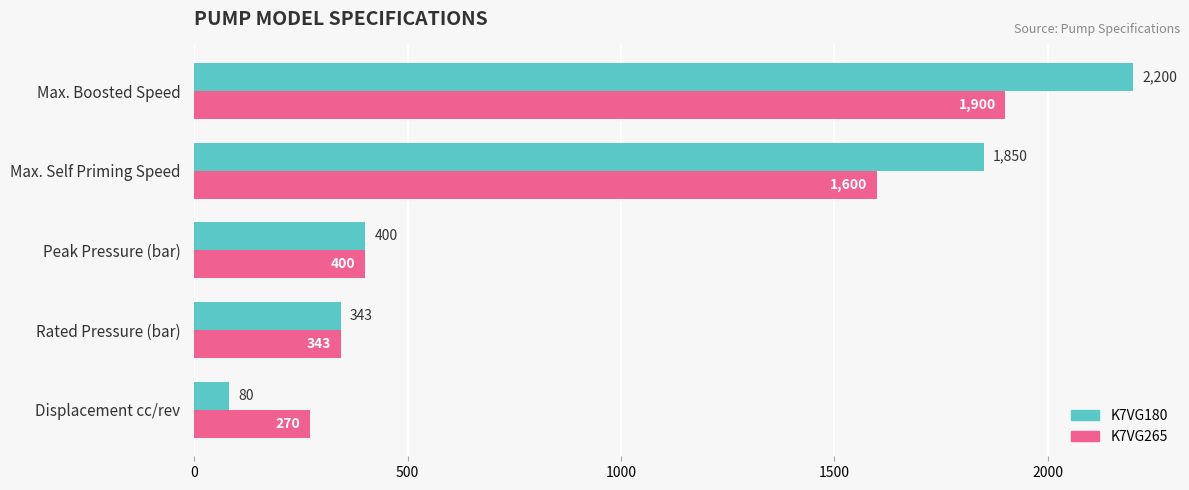

What is the minimum value for K7VG180?

80